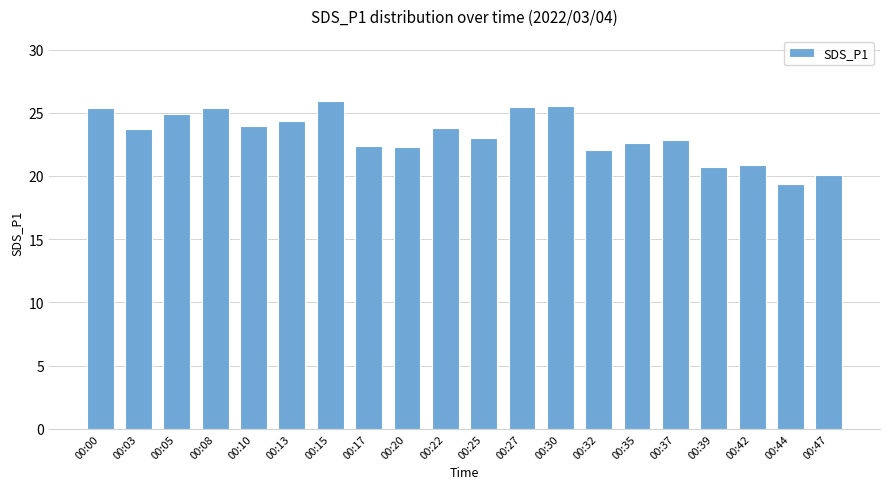

What is the difference between the maximum and minimum values?

6.6